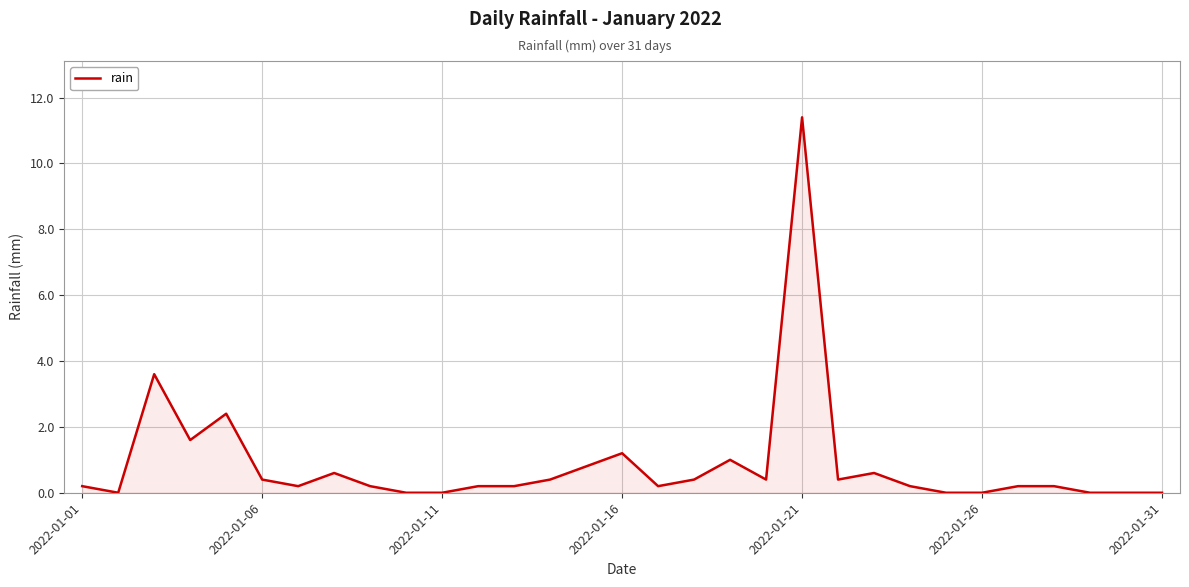

What is the difference between the maximum and minimum values?

11.4